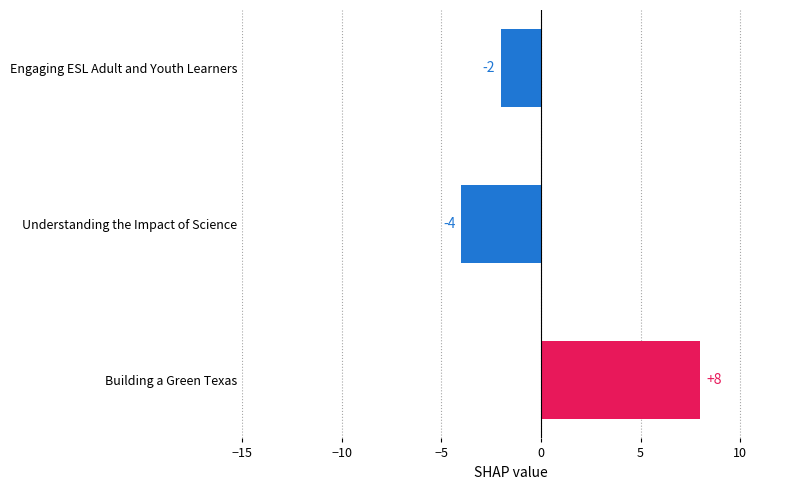

Between Building a Green Texas and Understanding the Impact of Science, which is larger?

Building a Green Texas